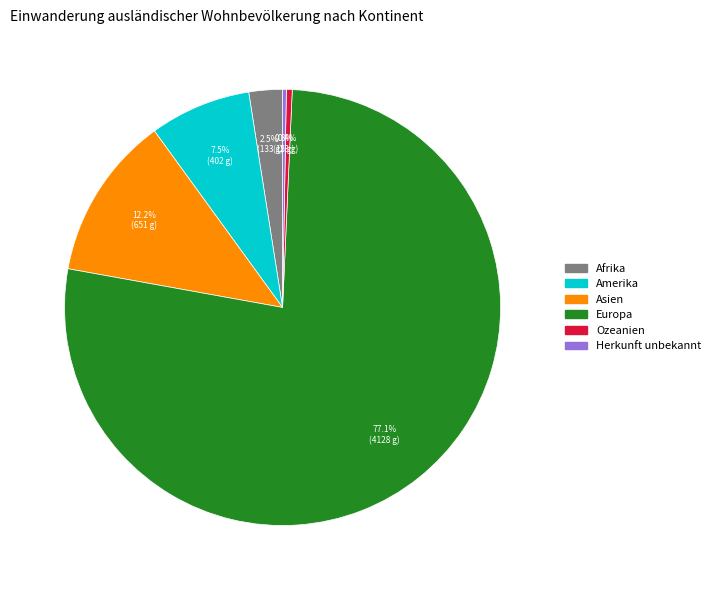

Which slice is the largest?

Europa